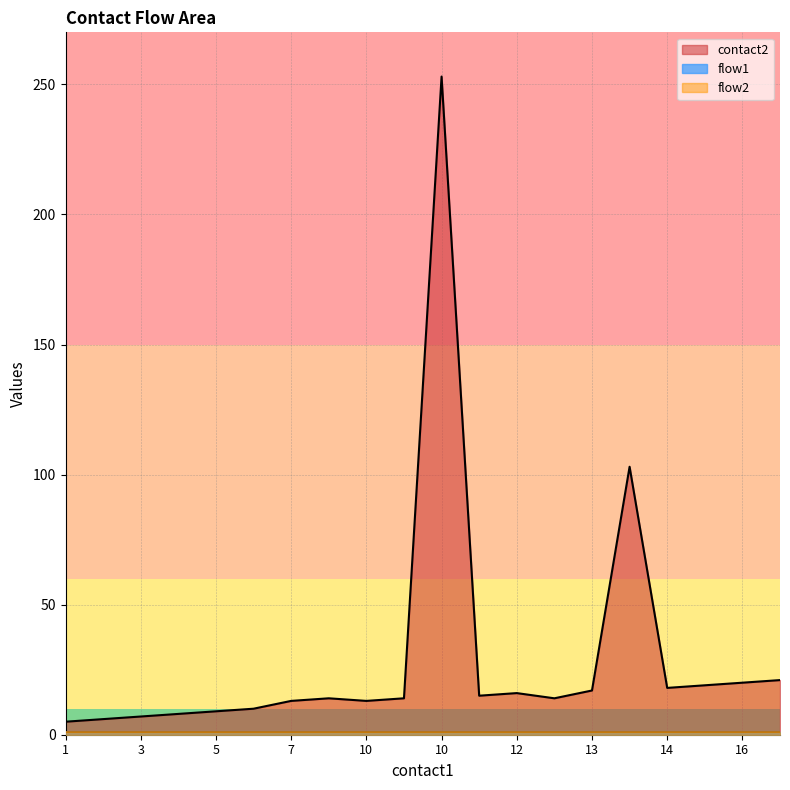

The flow2 series shows 0 at 15. True or false?

False